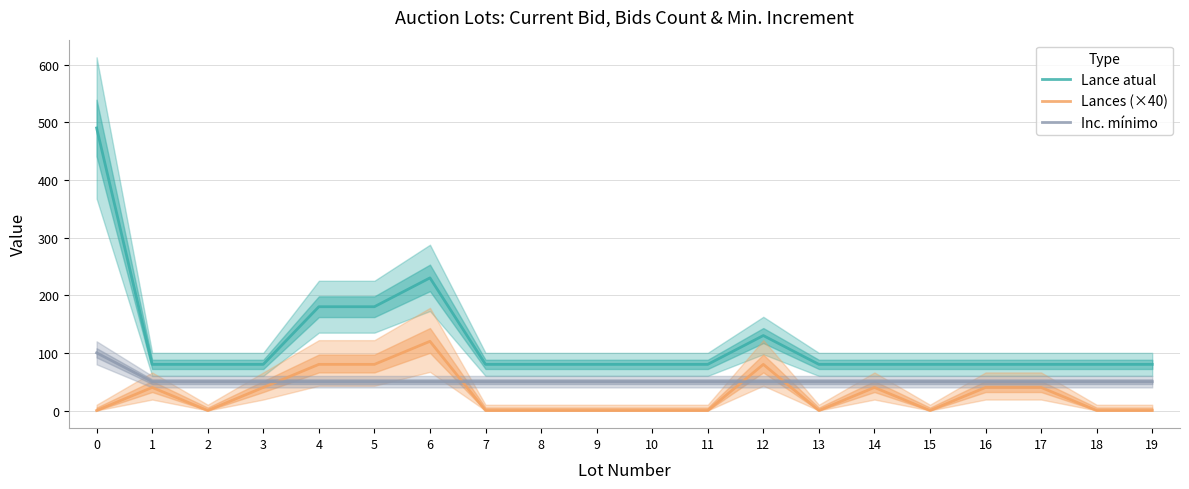

Which series has the largest total across all categories?

Lance atual